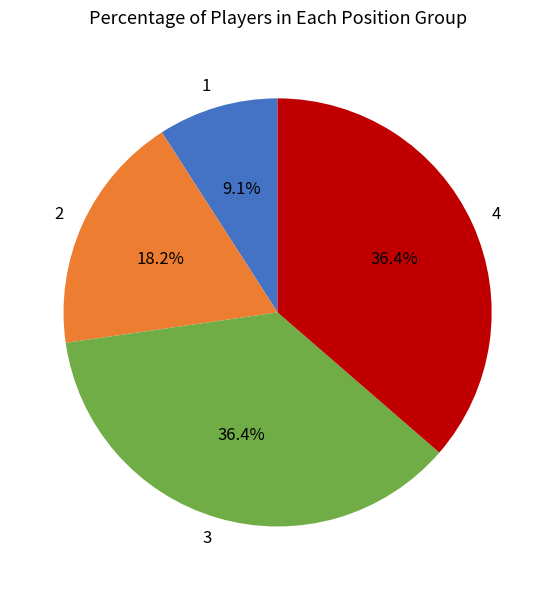

To the nearest percent, what percentage of the pie is 4?

36%